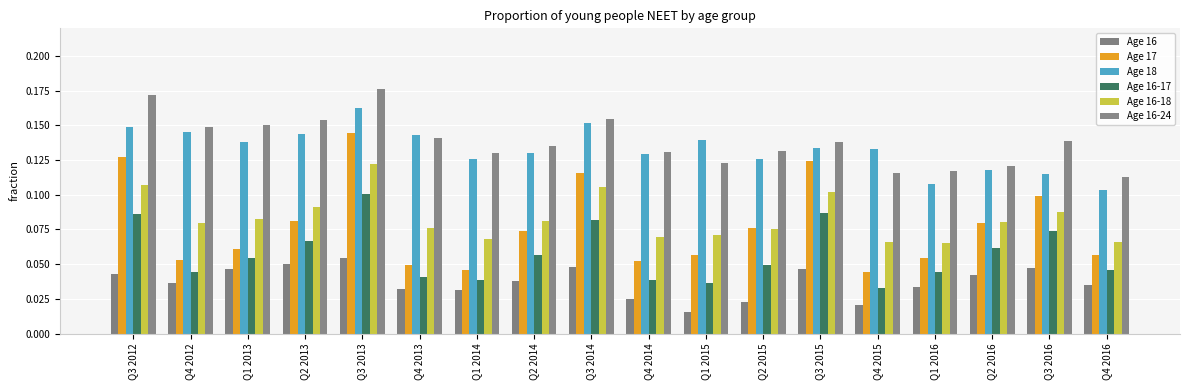

What is the difference between the highest and lowest values at Q3 2012?

0.1